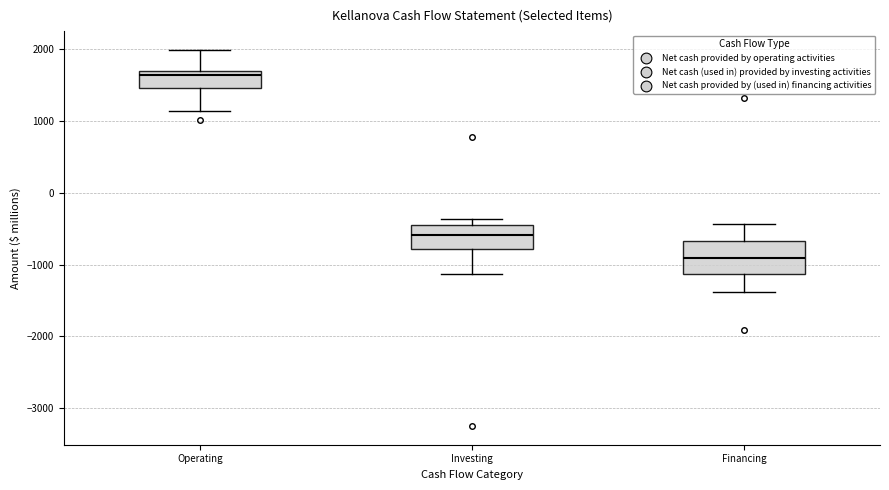

Which box has the lowest median line?

Financing